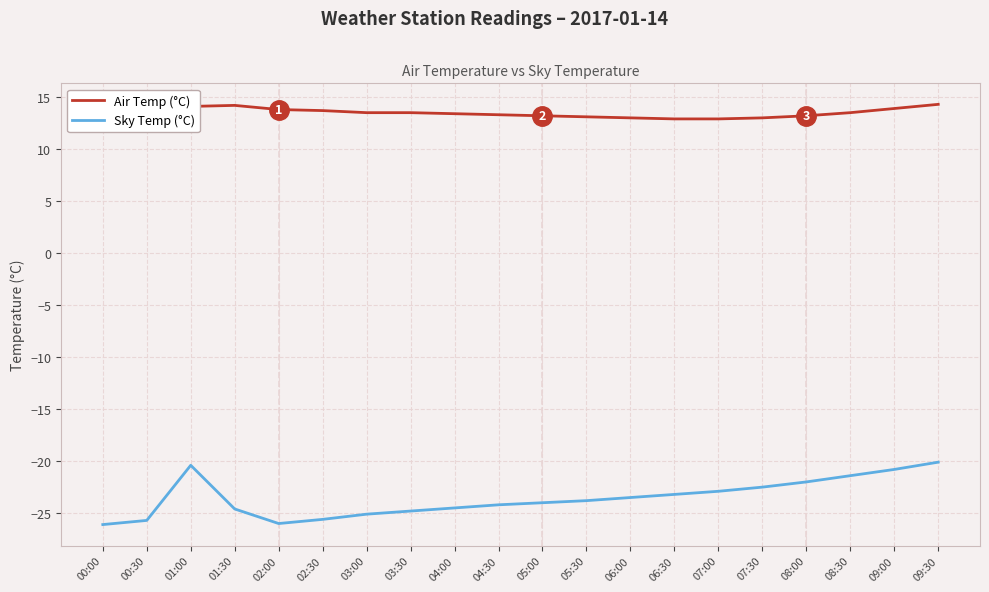

Where does the Sky Temp (°C) series first go above -23?

01:00